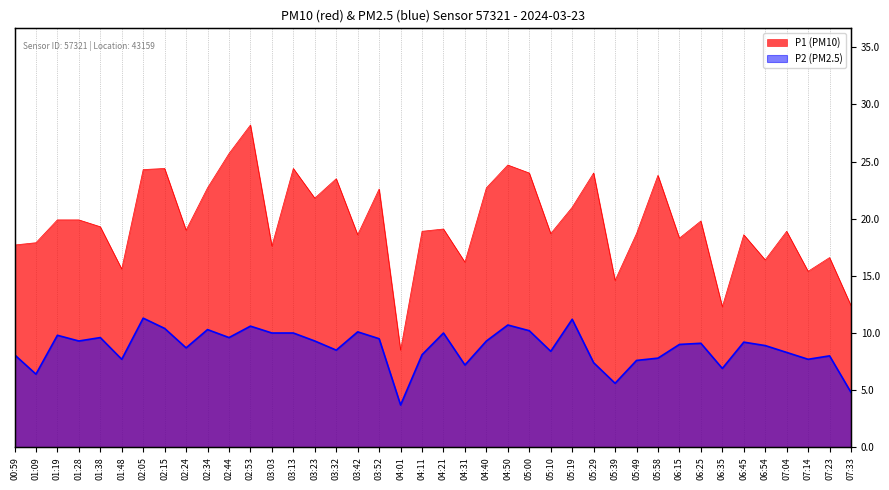

Which series has the largest range (max minus min)?

P1 (PM10)